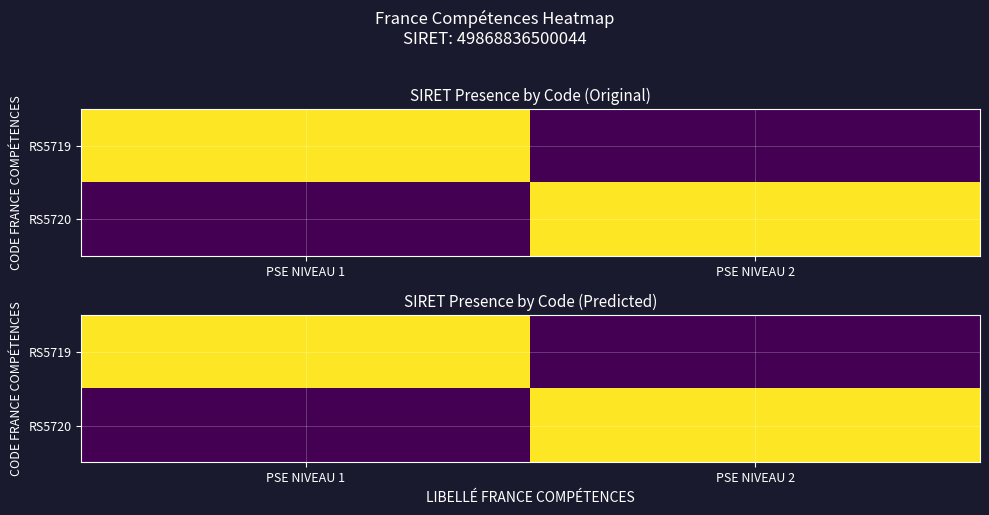

What is the sum of all RS5719 values?

1